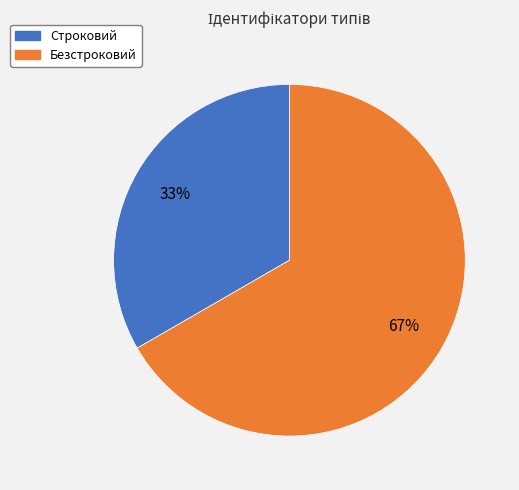

What percentage is the Безстроковий slice, to the nearest percent?

67%